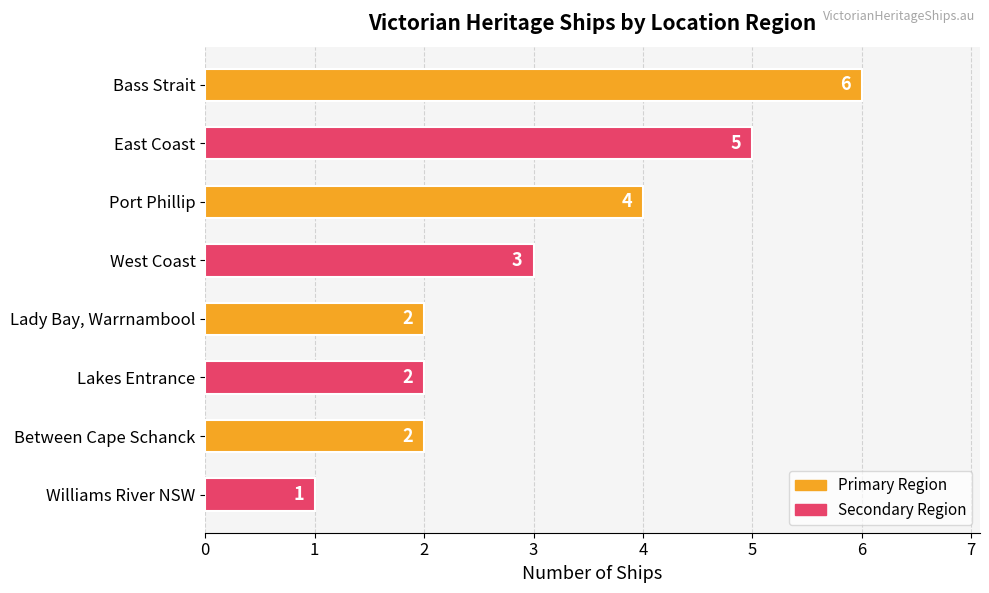

What is the ratio of the value at Williams River NSW to the value at Between Cape Schanck?

0.5